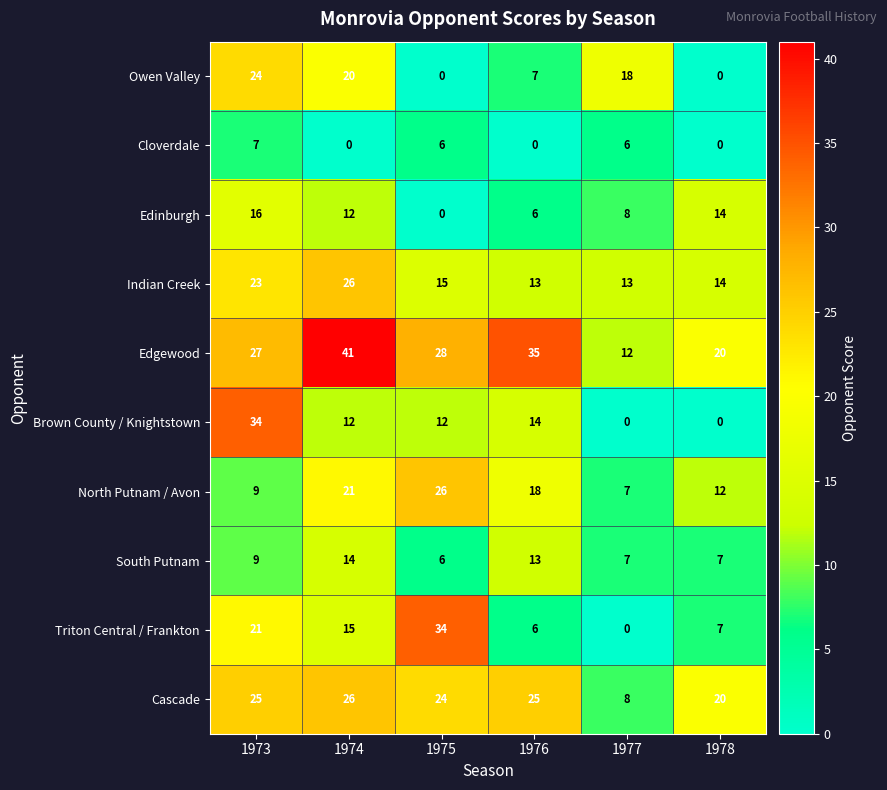

What is the difference between the highest and lowest values at 1973?

27